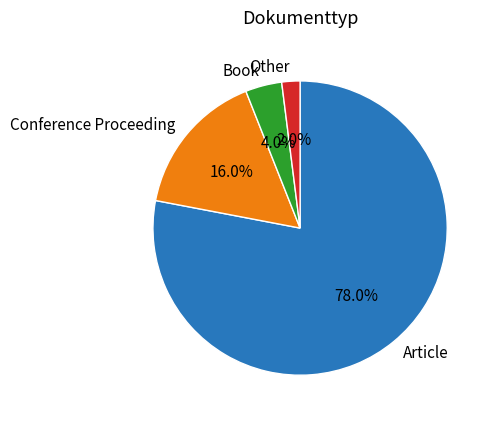

Which slice represents more than half of the pie?

Article